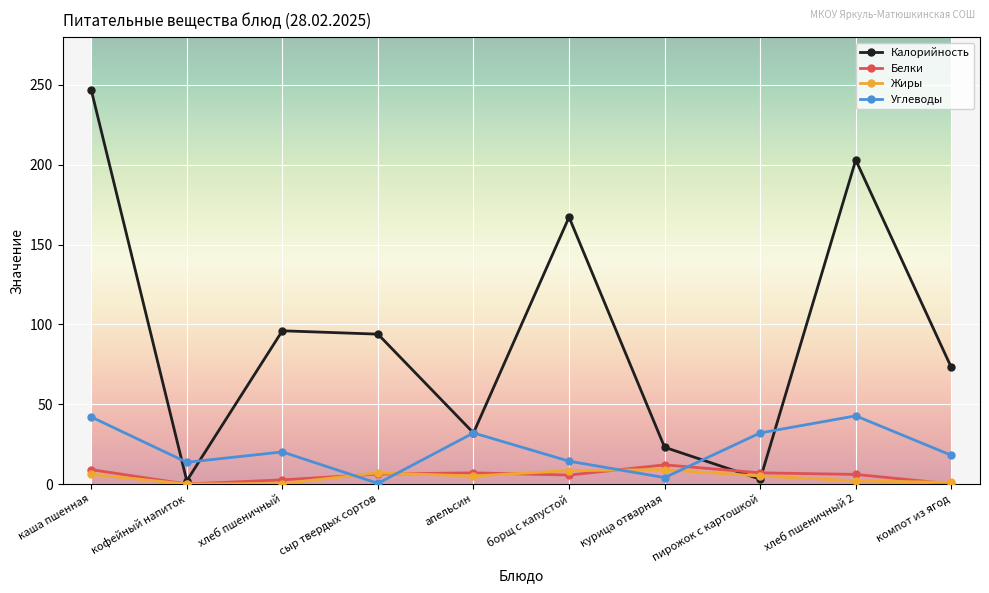

What position from the right is кофейный напиток?

9